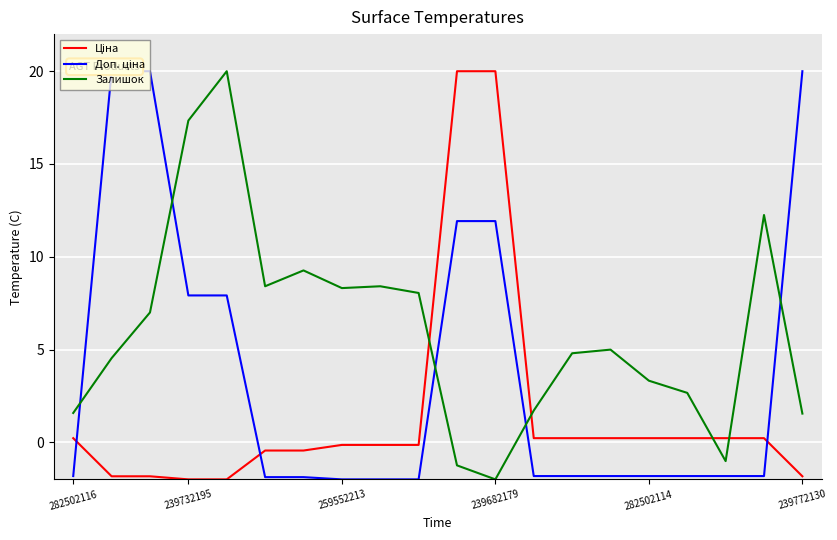

What is the value of the Залишок point at the 8th from the left?

8.3